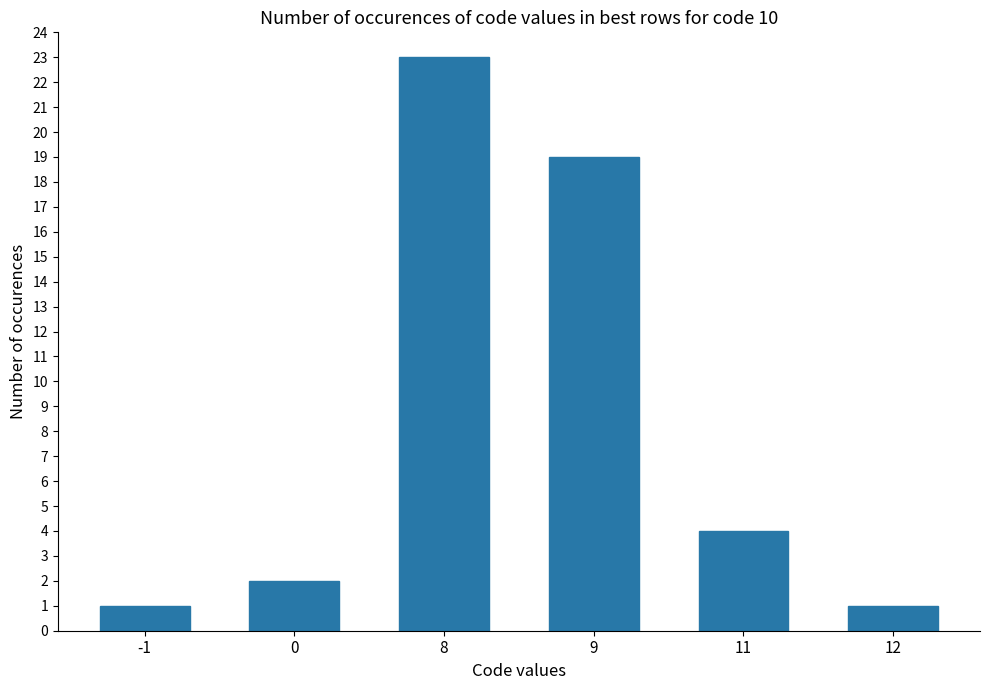

What is the minimum value shown in the chart?

1